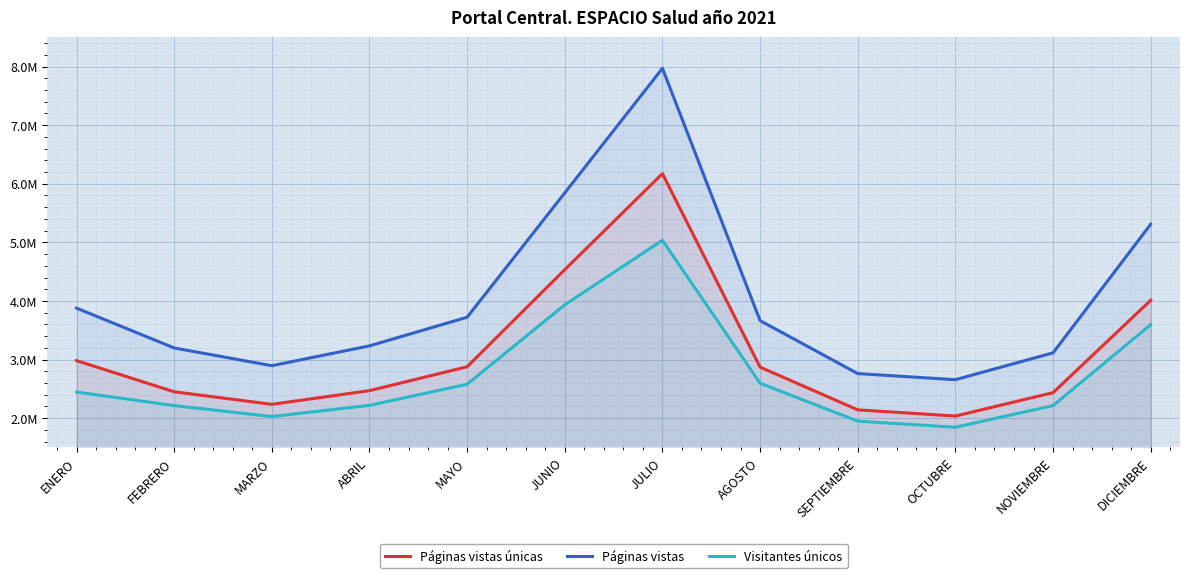

True or false: Visitantes únicos and Páginas vistas únicas cross at least once.

False